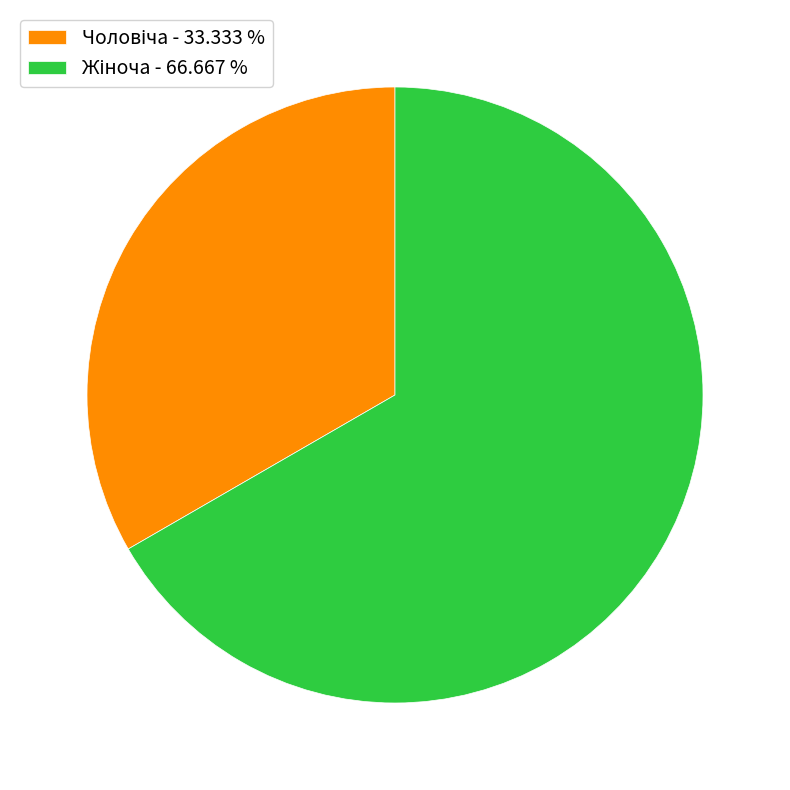

Is there any slice that represents more than half of the pie?

Yes